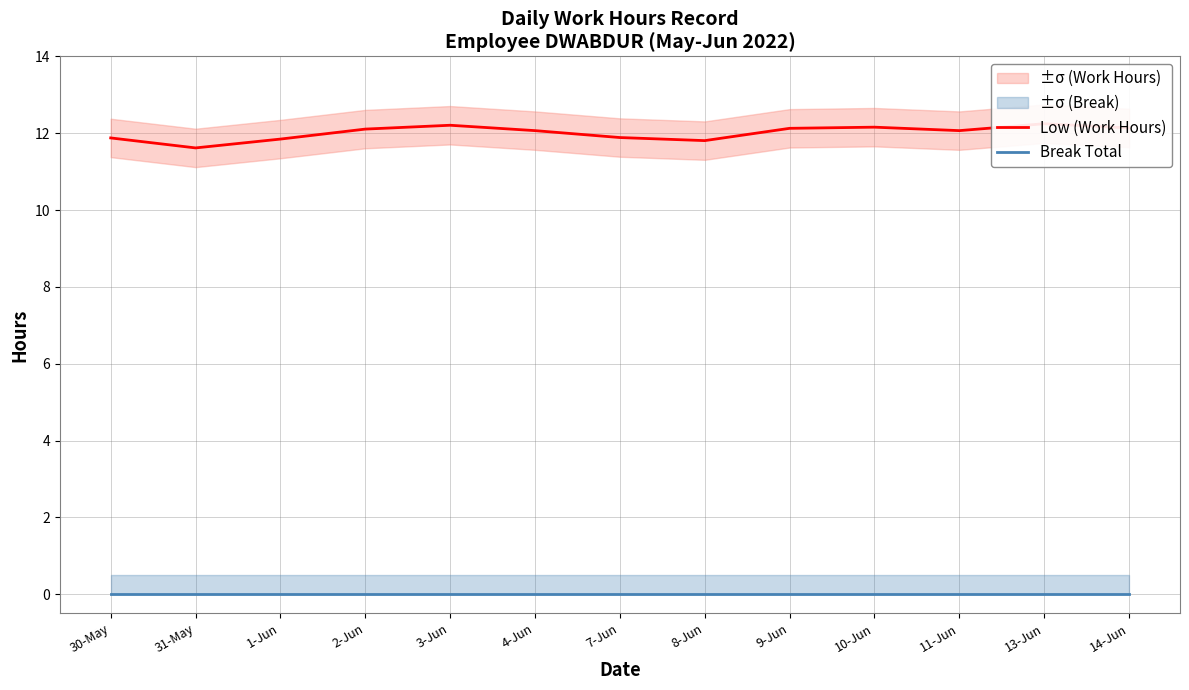

Rank the series at 4-Jun from lowest to highest value.

Break Total, Low (Work Hours)